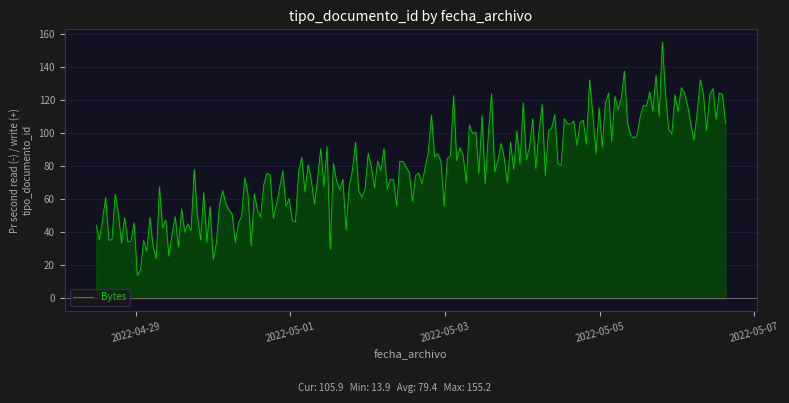

What is the greatest value displayed?

155.2